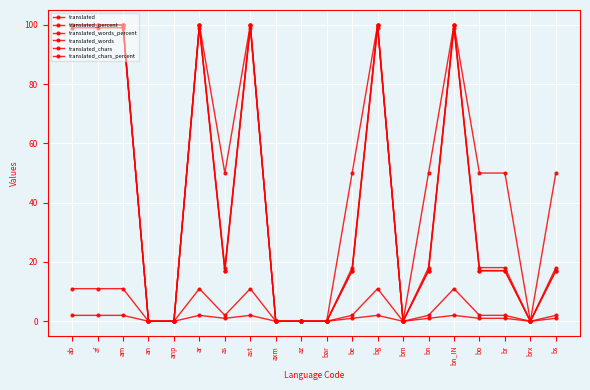

Count the number of categories in the chart.

20